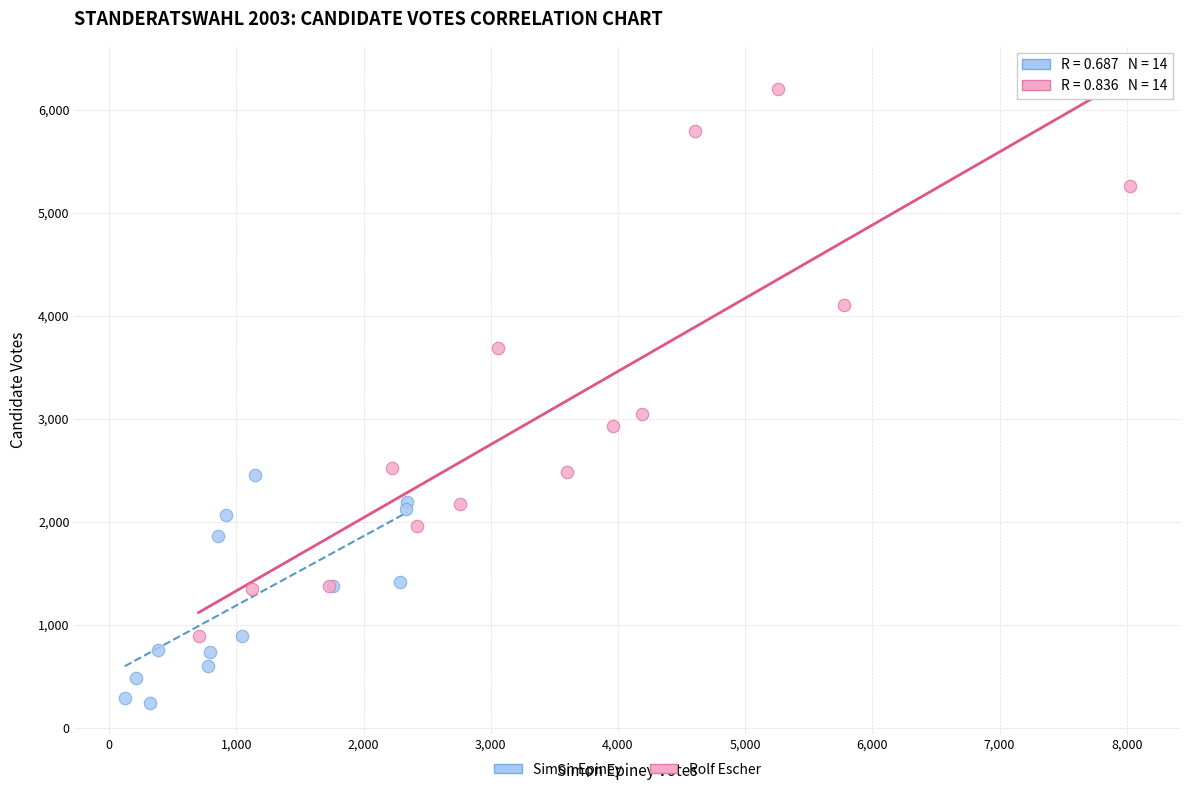

What are all the series names shown in the legend?

Simon Epiney, Rolf Escher